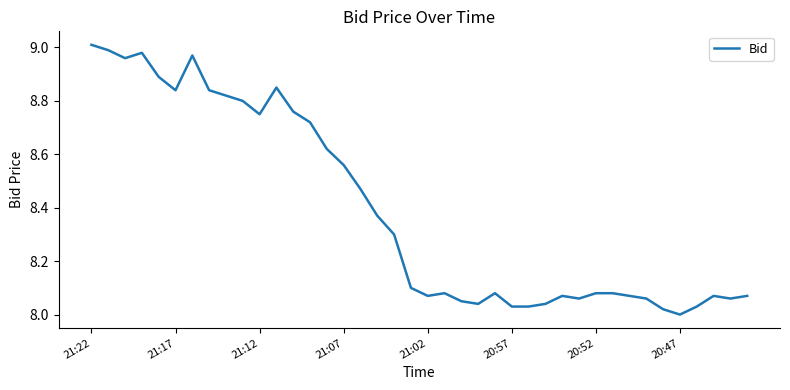

What is the difference between the maximum and minimum values?

1.0